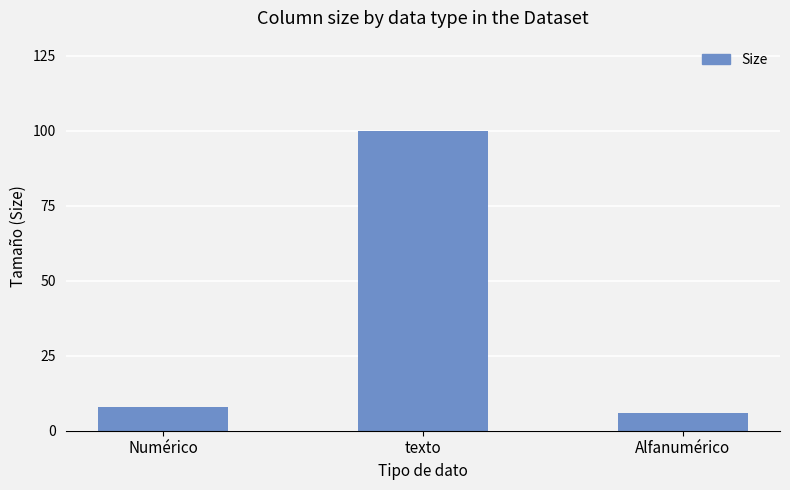

What is the difference between the second highest and minimum values?

2